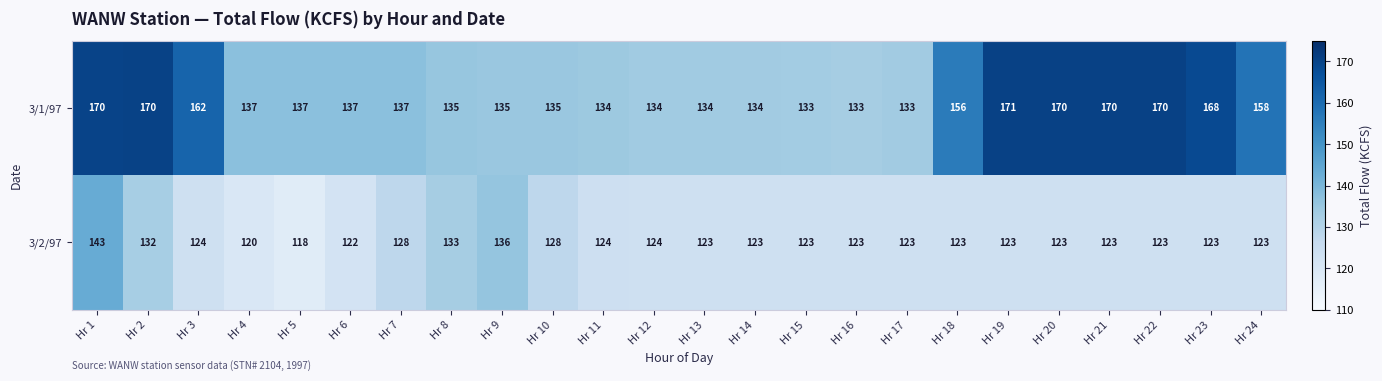

What is the total value across all series at Hr 9?

271